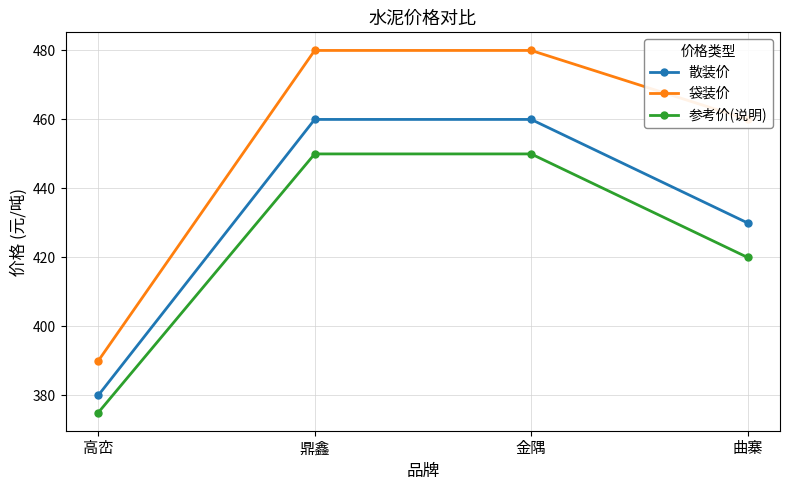

True or false: 参考价(说明) and 袋装价 intersect in this chart.

False